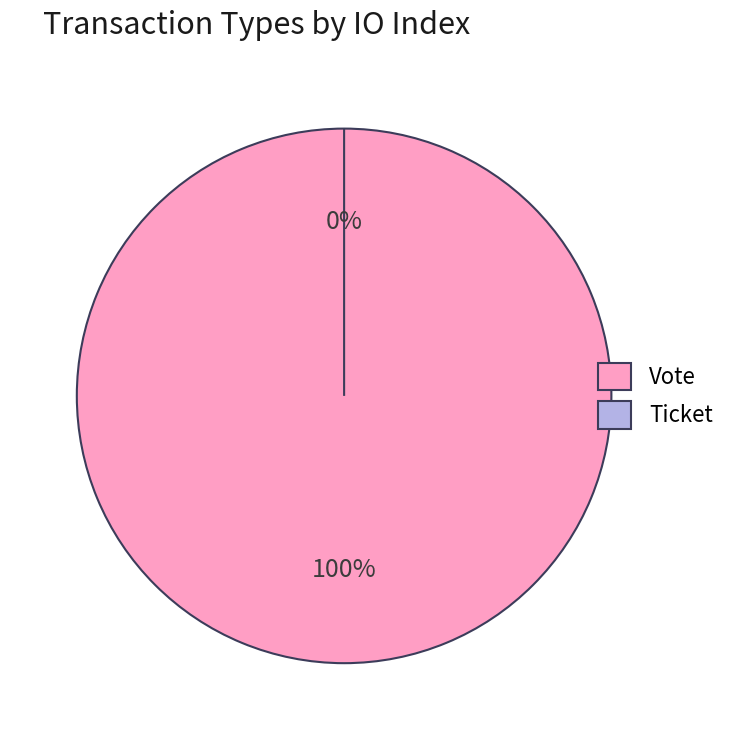

Do Vote and Ticket together represent more than half of the pie?

Yes